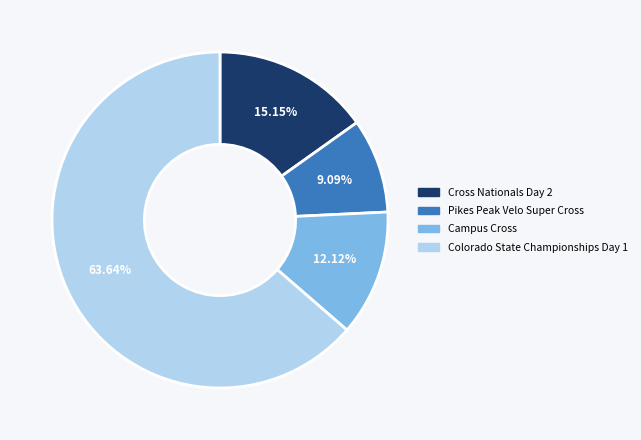

Is it true that Campus Cross is 18% of the pie?

False